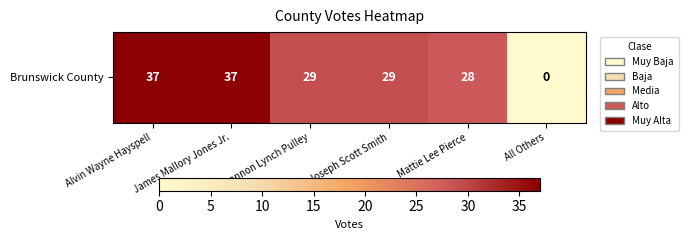

True or false: the data shows 48 at Shannon Lynch Pulley.

False